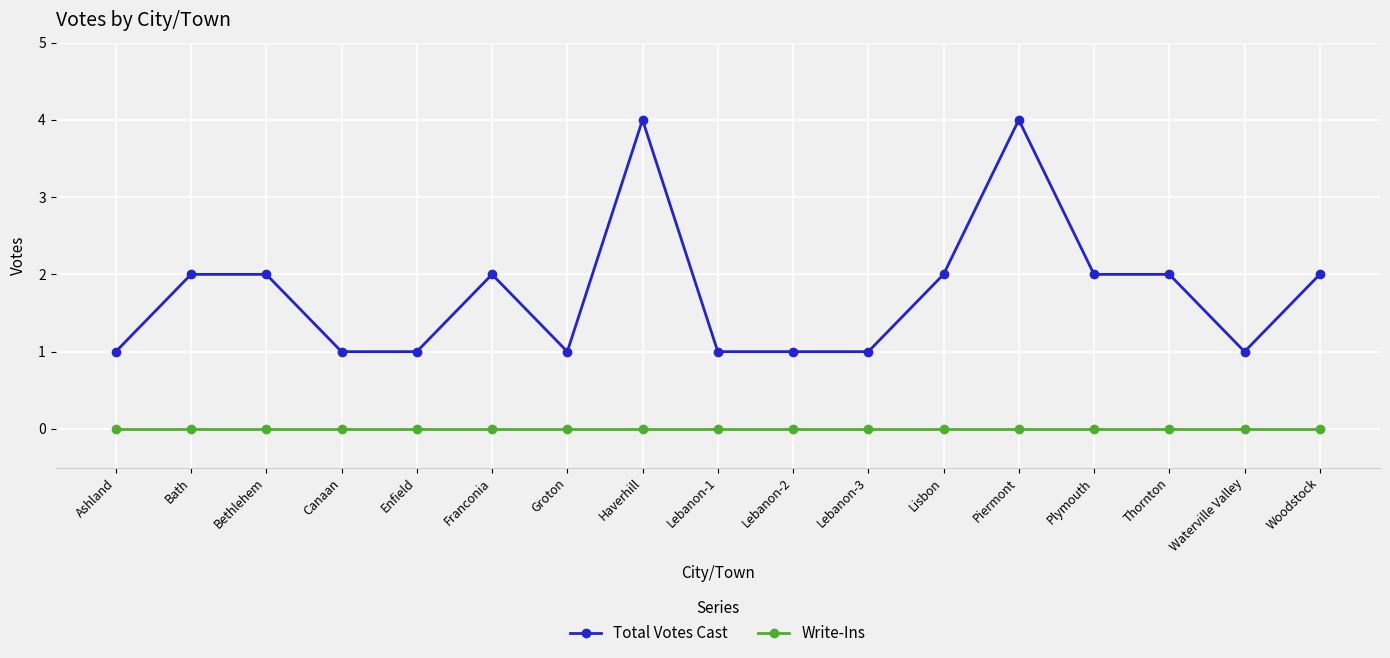

Which series has the largest total across all categories?

Total Votes Cast